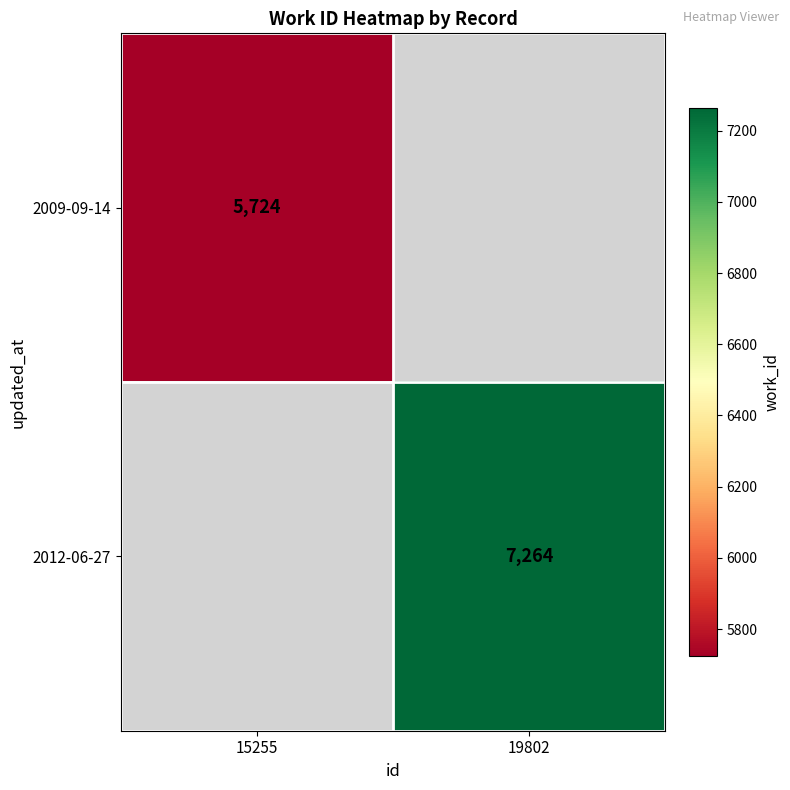

The value of 2009-09-14 at 15255 is 5724. True or false?

True